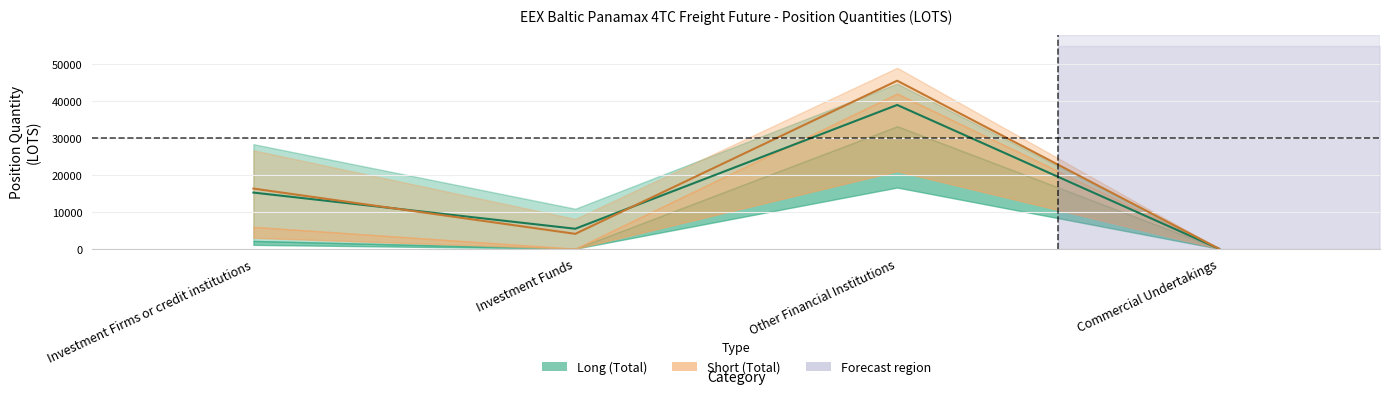

What is the label of the 4th point from the left?

Commercial Undertakings